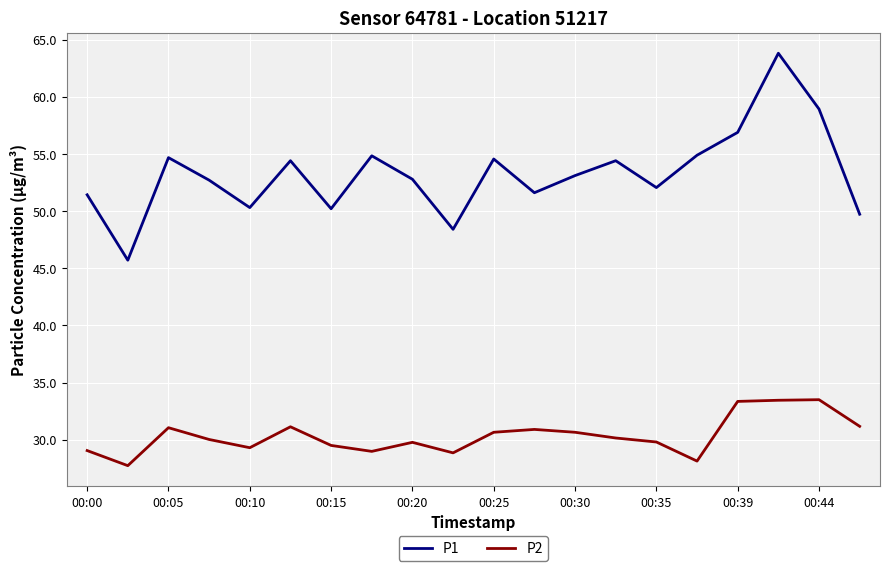

In P1, how many points are lower than both neighbors (excluding endpoints)?

6